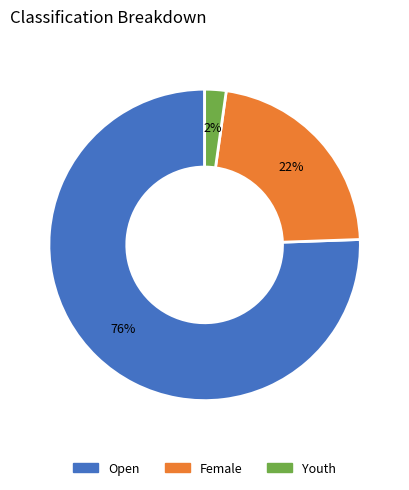

Approximately how many times larger is the value at Female compared to Open?

0.3